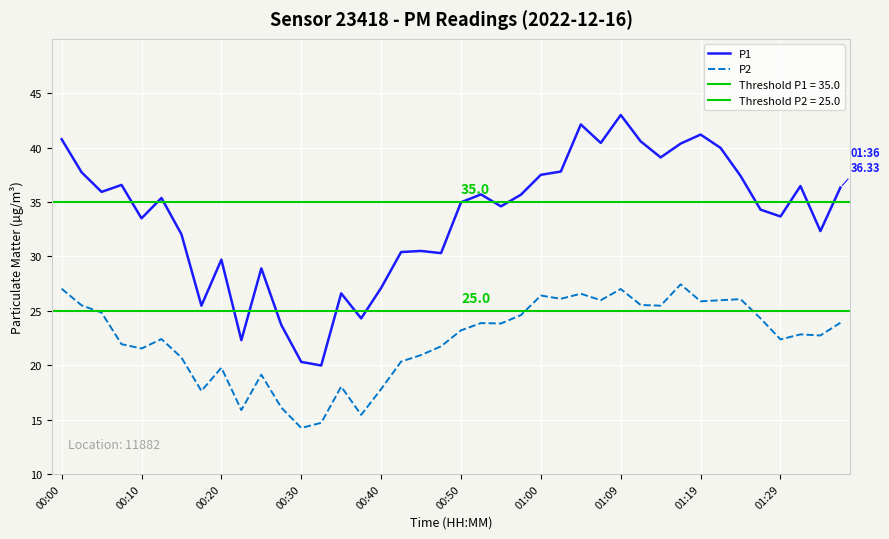

How many values in the P1 series exceed 35?

20